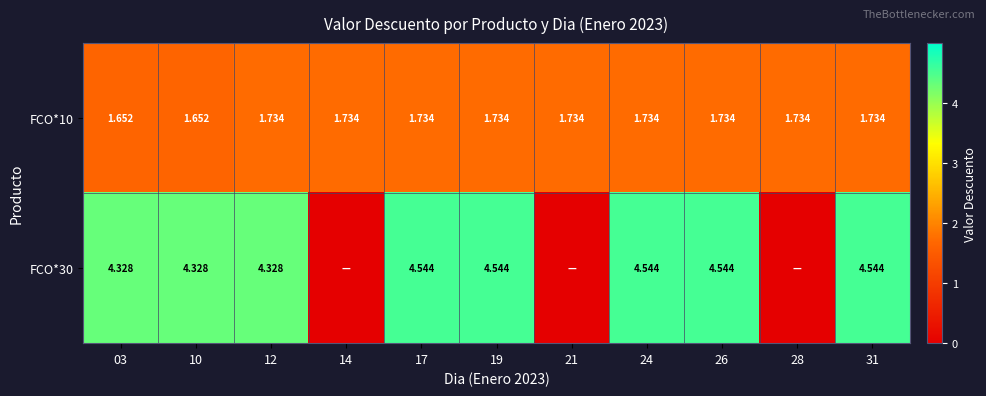

Is the value of FCO*10 at 21 greater than the value of FCO*30 at 12?

No